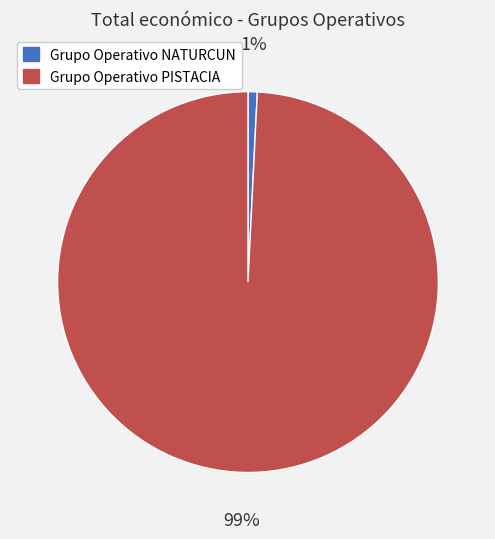

How many segments does this pie chart have?

2